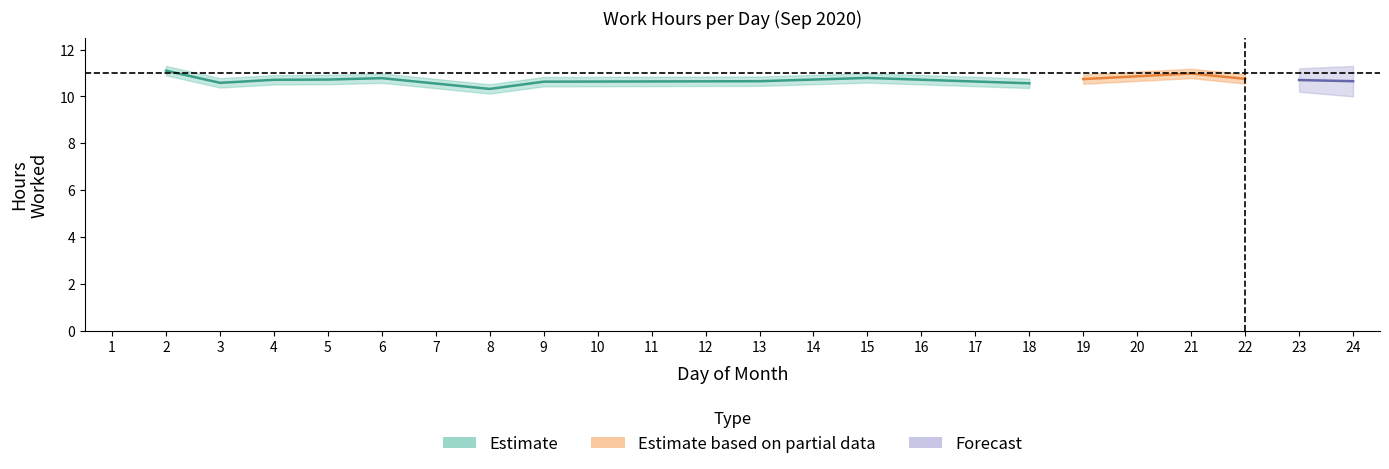

At which label does Low_upper first exceed 10?

2